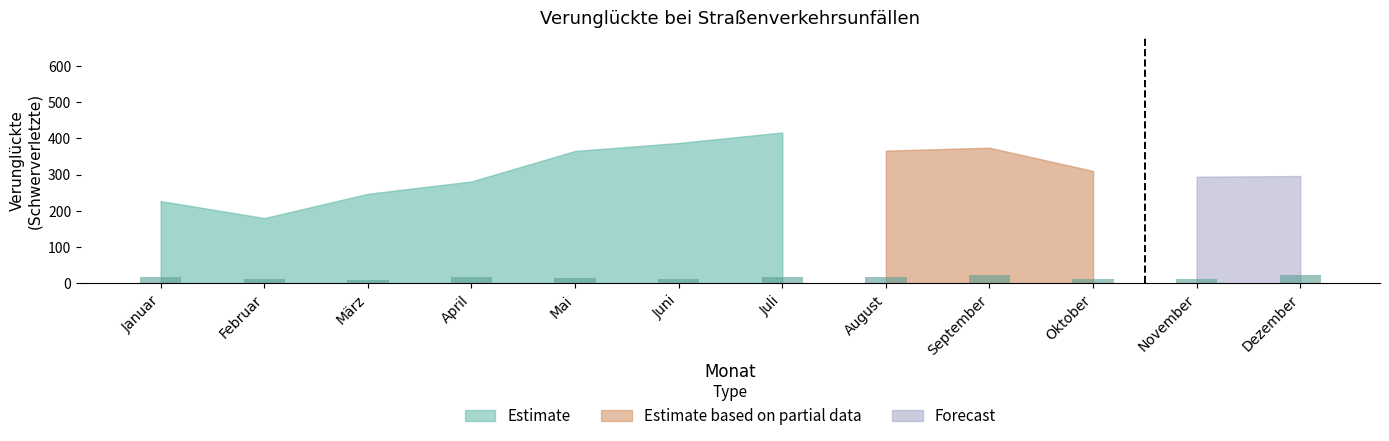

What is the difference between the maximum and minimum values?

13